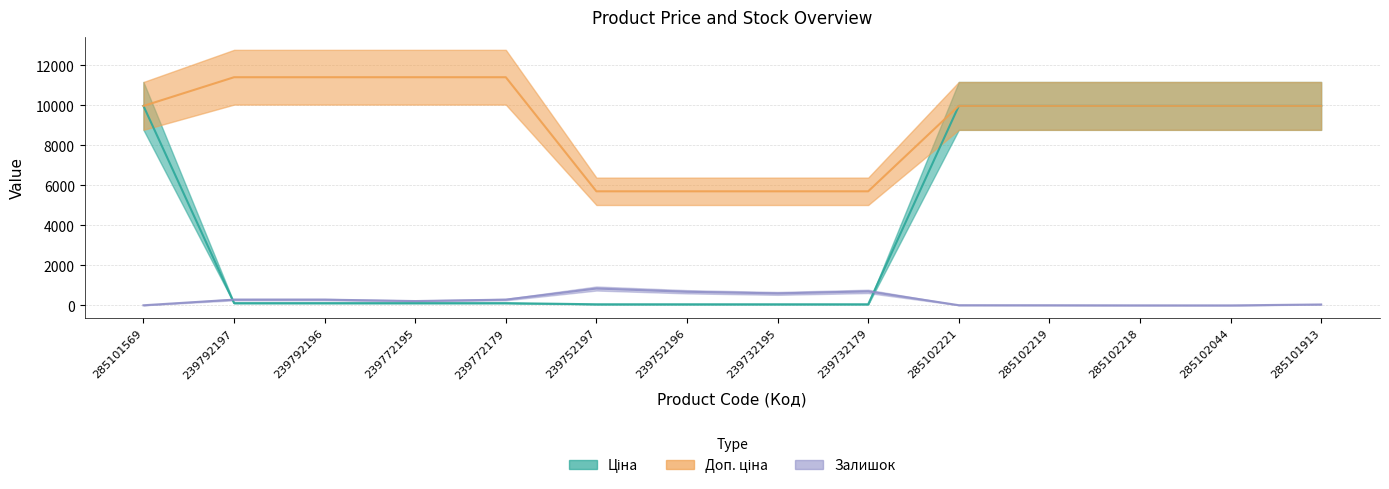

True or false: Залишок and Доп. ціна intersect in this chart.

False